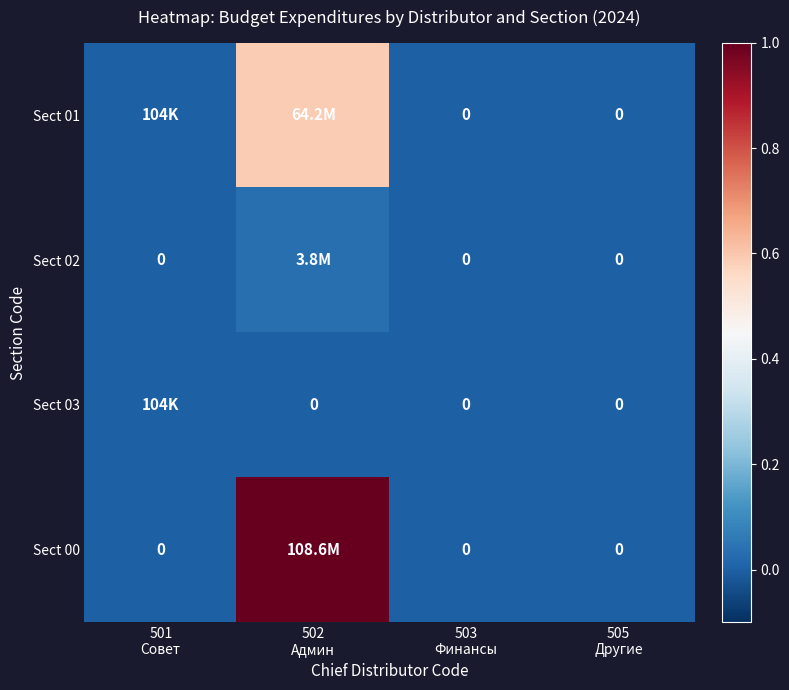

Is the value of Sect 00 at 505 Другие greater than the value of Sect 02 at 505 Другие?

No